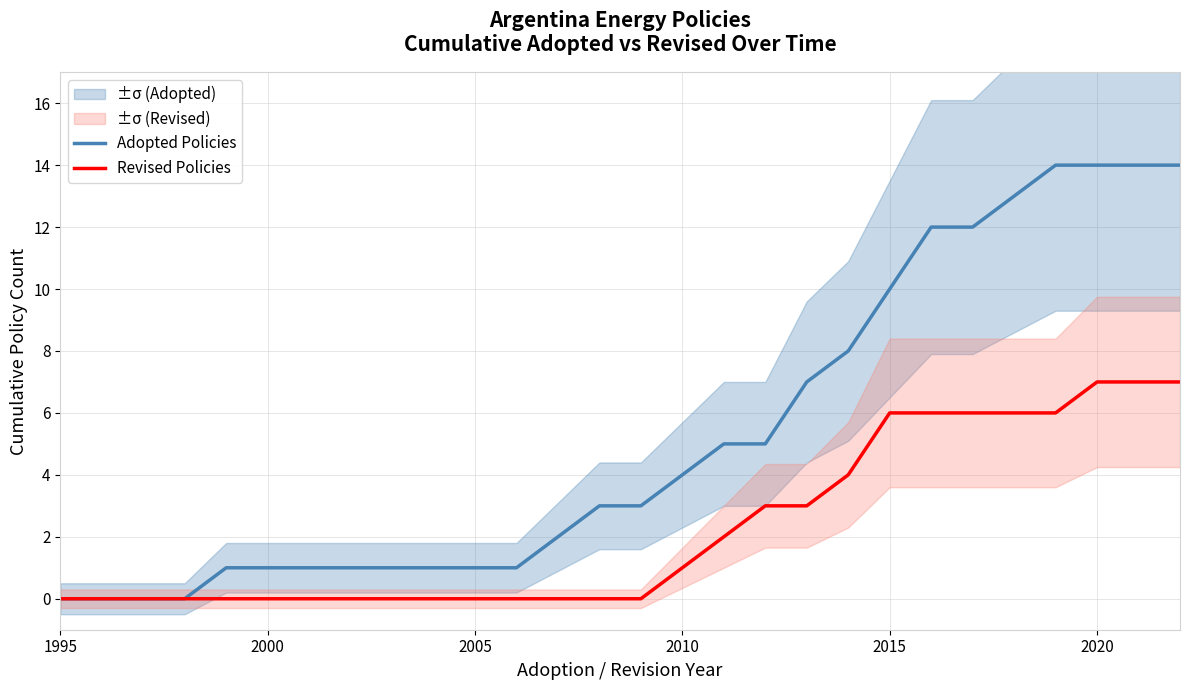

Is it true that Revised Policies equals 9 at 2015?

False